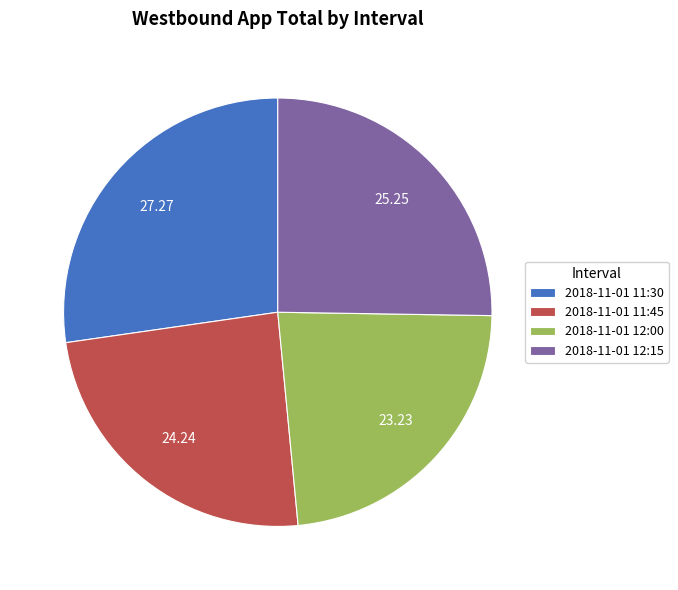

Combined, do 2018-11-01 11:30 and 2018-11-01 11:45 account for over 50%?

Yes